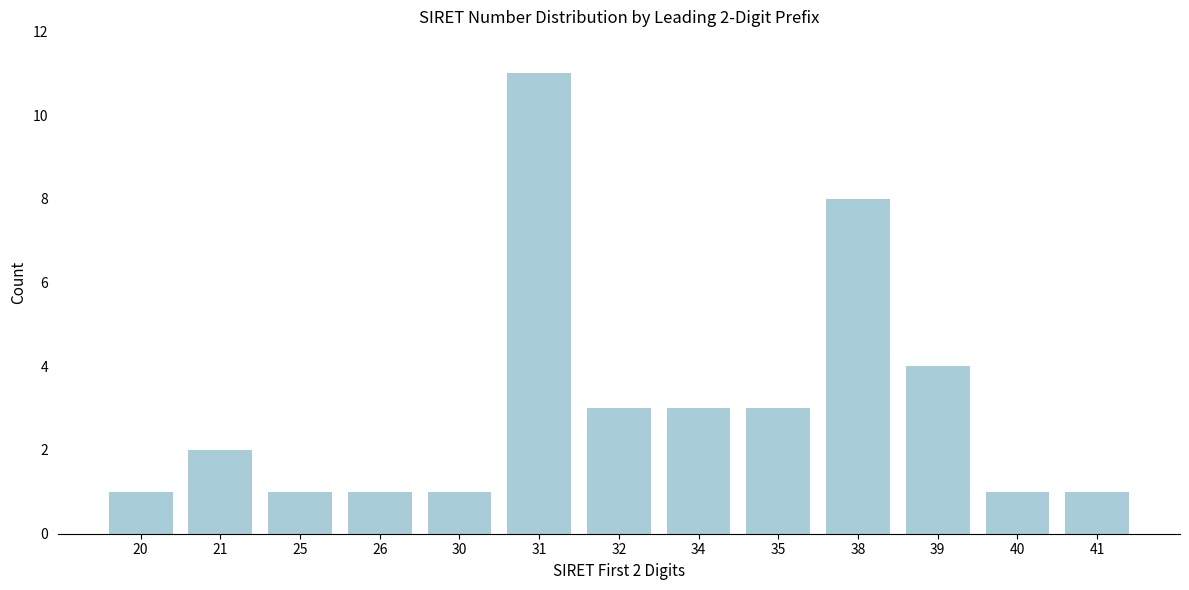

Reading right to left, list all the values displayed in this chart.

41=1	40=1	39=4	38=8	35=3	34=3	32=3	31=11	30=1	26=1	25=1	21=2	20=1